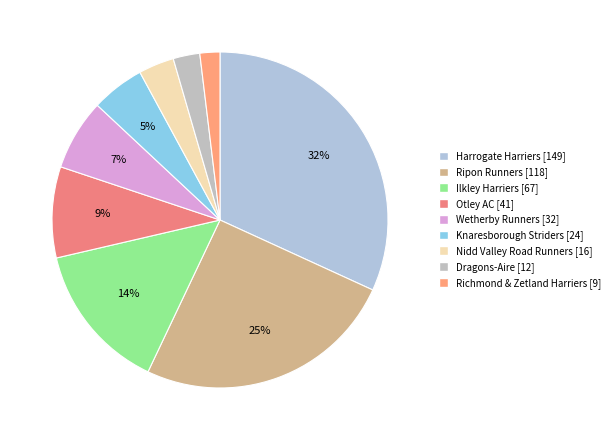

True or false: Nidd Valley Road Runners accounts for 3% of the total.

True